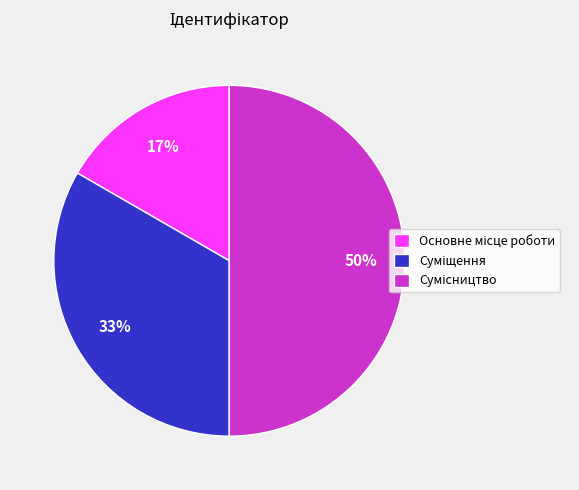

To the nearest percent, what is the difference between the largest and smallest slice percentages?

33%